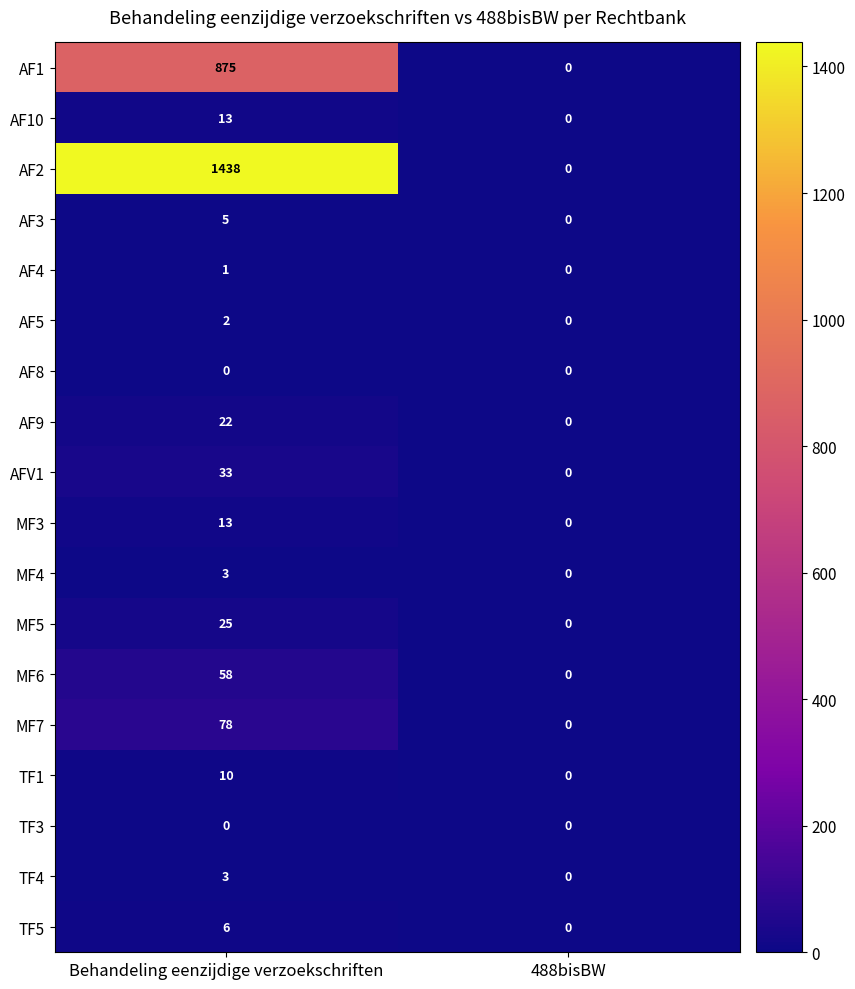

True or false: MF3 has a value of 8 at Behandeling eenzijdige verzoekschriften.

False